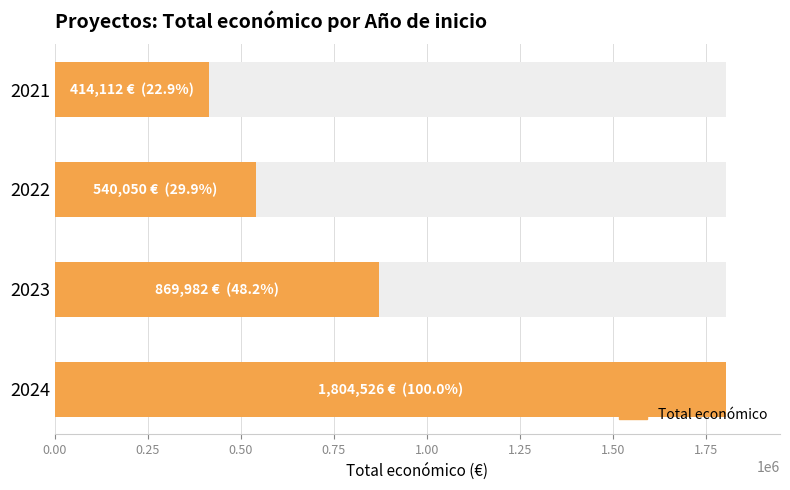

The value at 2021 is 414112. True or false?

True